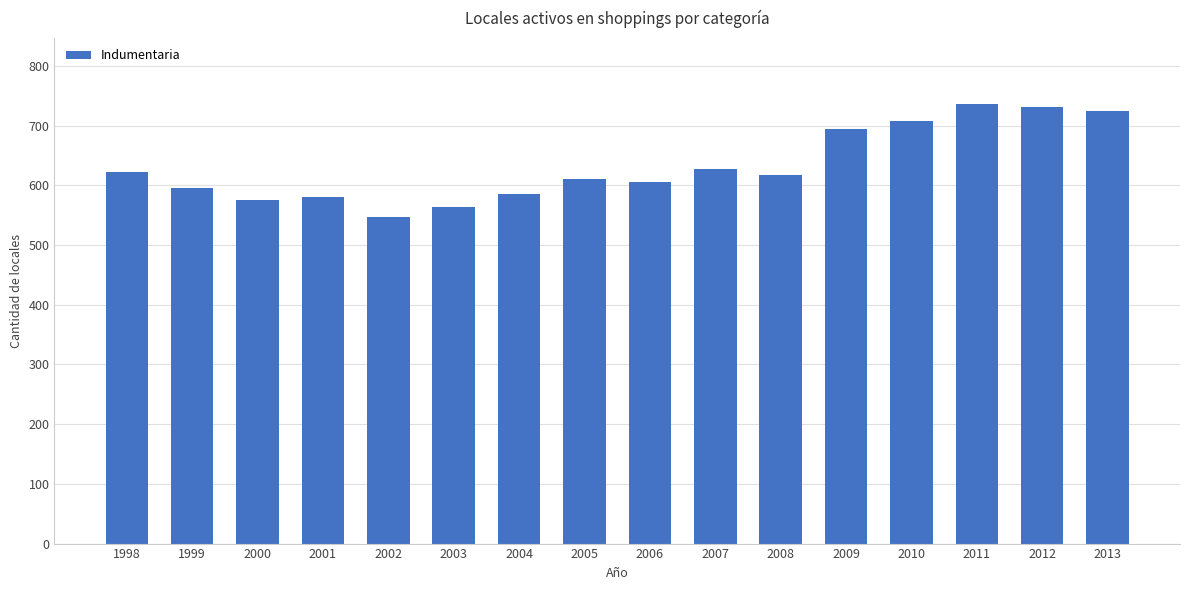

What is the average value?

633